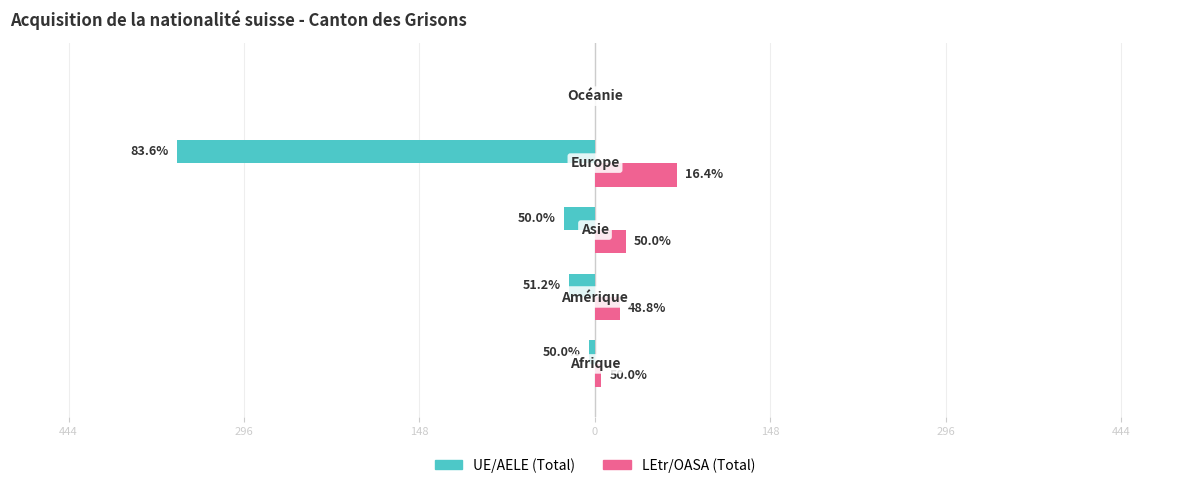

What are all the series names shown in the legend?

UE/AELE (Total), LEtr/OASA (Total)